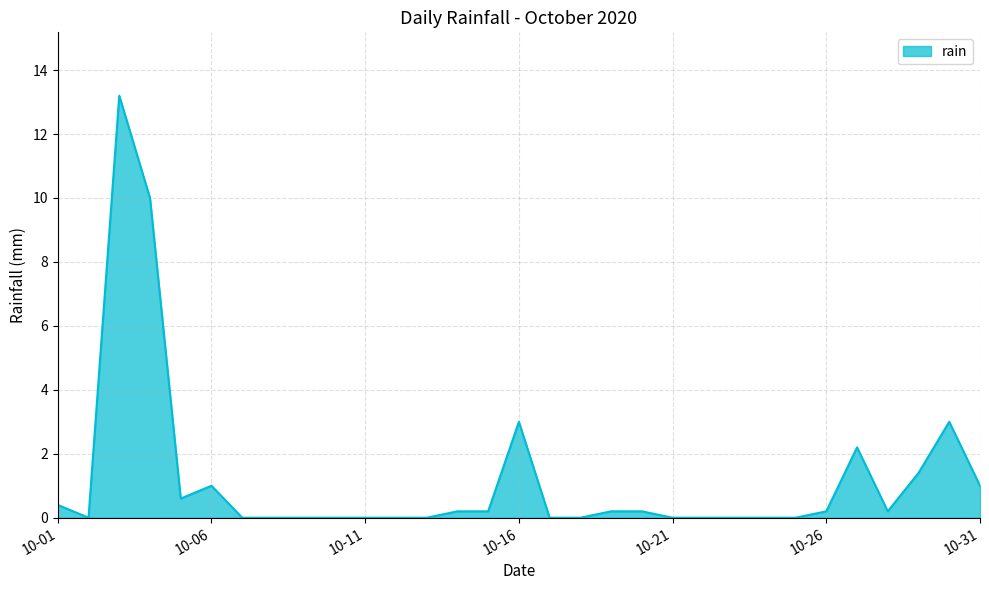

Reading left to right, what are all the values shown in this chart?

0.4	0.0	13.2	10.0	0.6	1.0	0.0	0.0	0.0	0.0	0.0	0.0	0.0	0.2	0.2	3.0	0.0	0.0	0.2	0.2	0.0	0.0	0.0	0.0	0.0	0.2	2.2	0.2	1.4	3.0	1.0